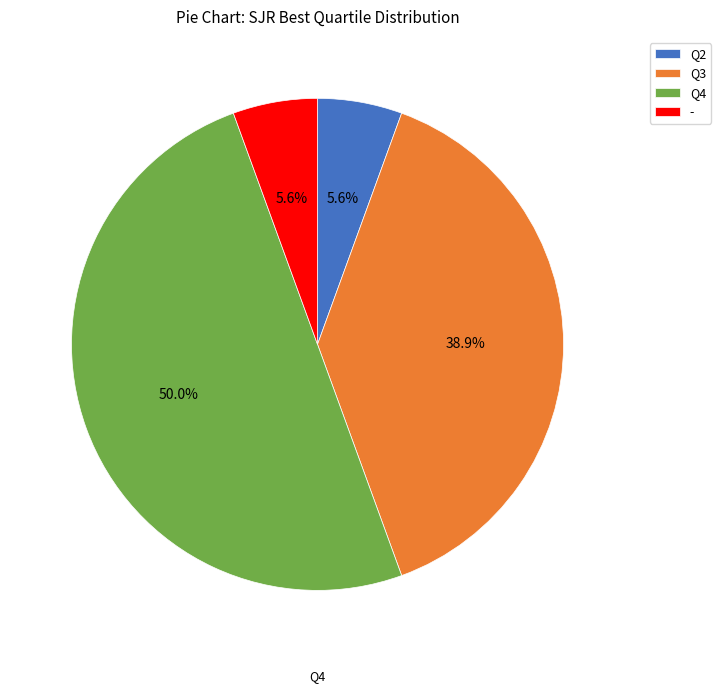

Which slice is the largest?

Q4